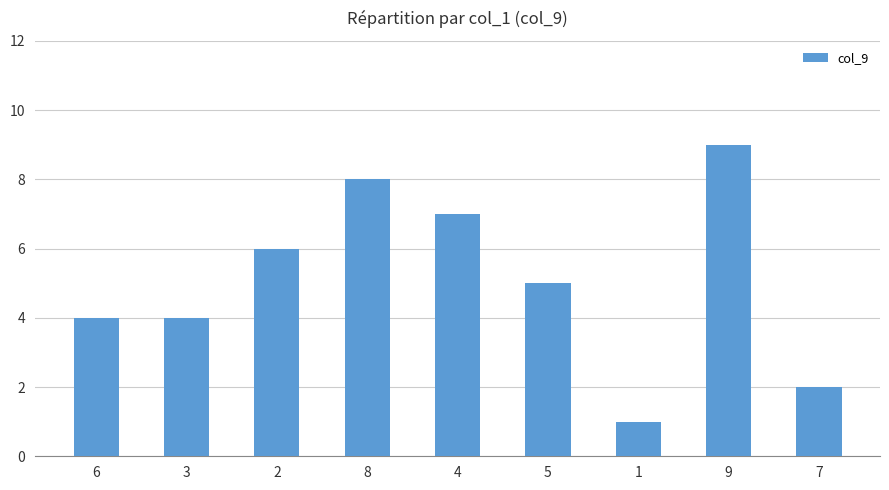

How many data points does each series have?

9